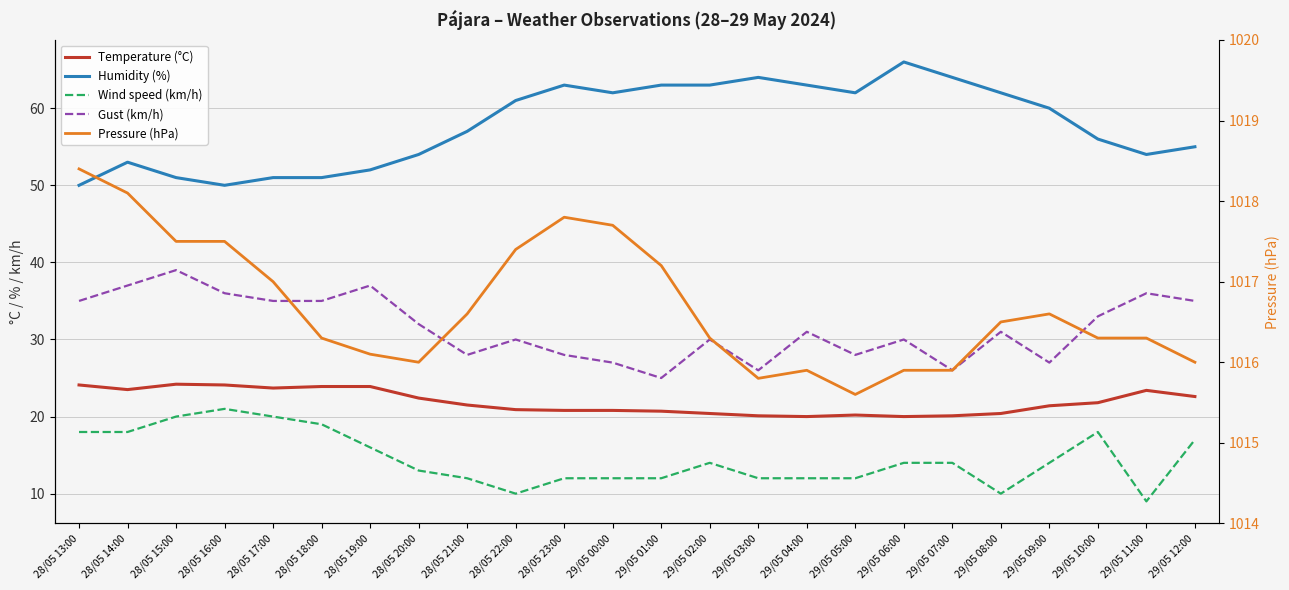

At which category is the sum across all series the highest?

28/05 15:00